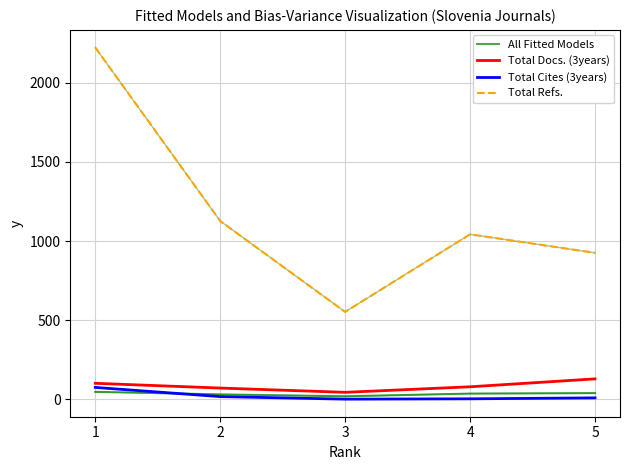

Which series changed the most between 1 and 2?

Total Refs.